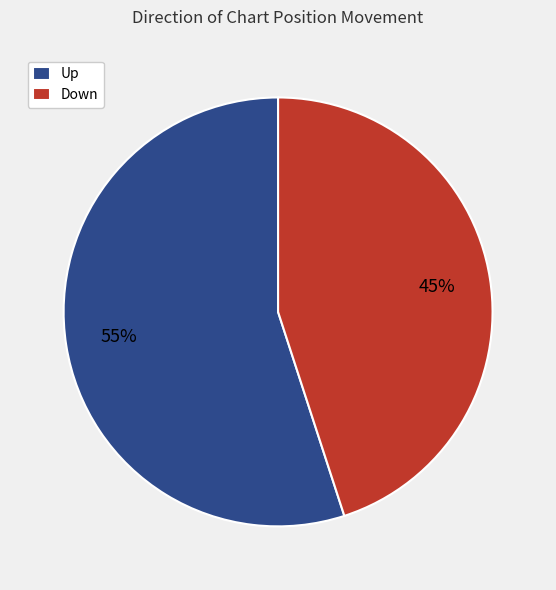

Is the sum of Up and Down greater than half?

Yes